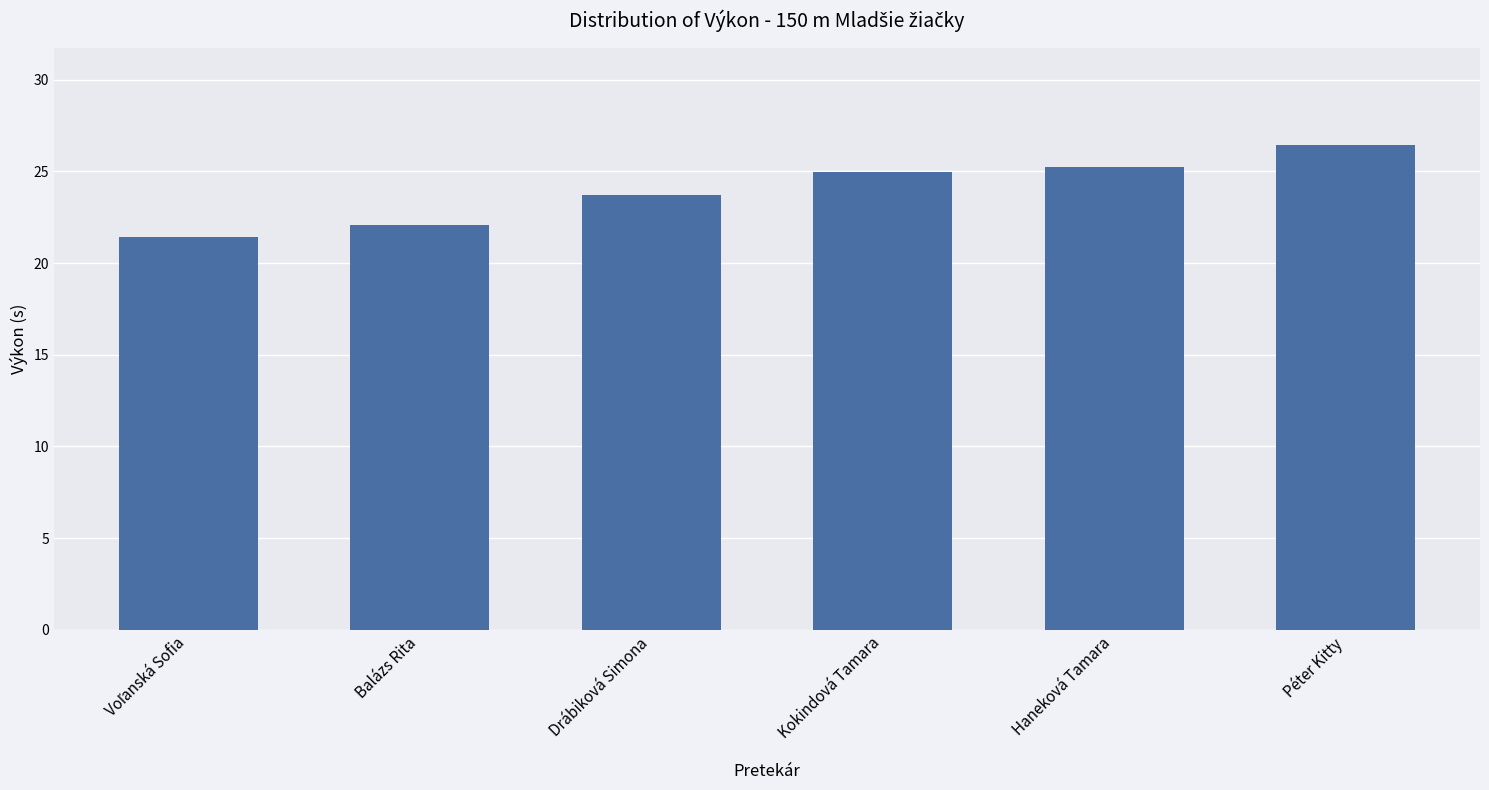

Between Péter Kitty and Drábiková Simona, which is larger?

Péter Kitty